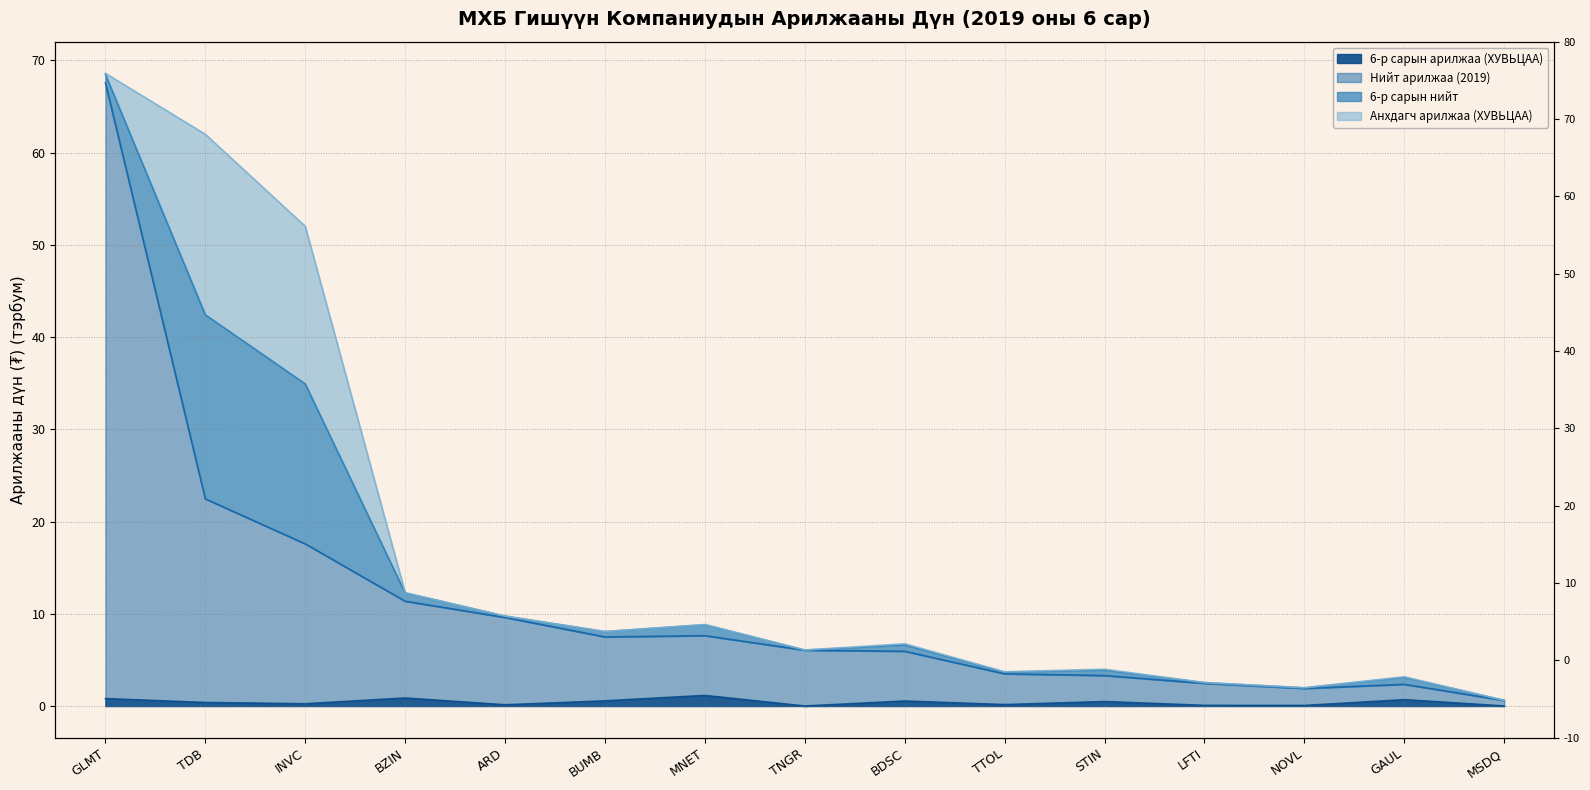

The value of Нийт арилжаа (2019) at MNET is 7.6. True or false?

True